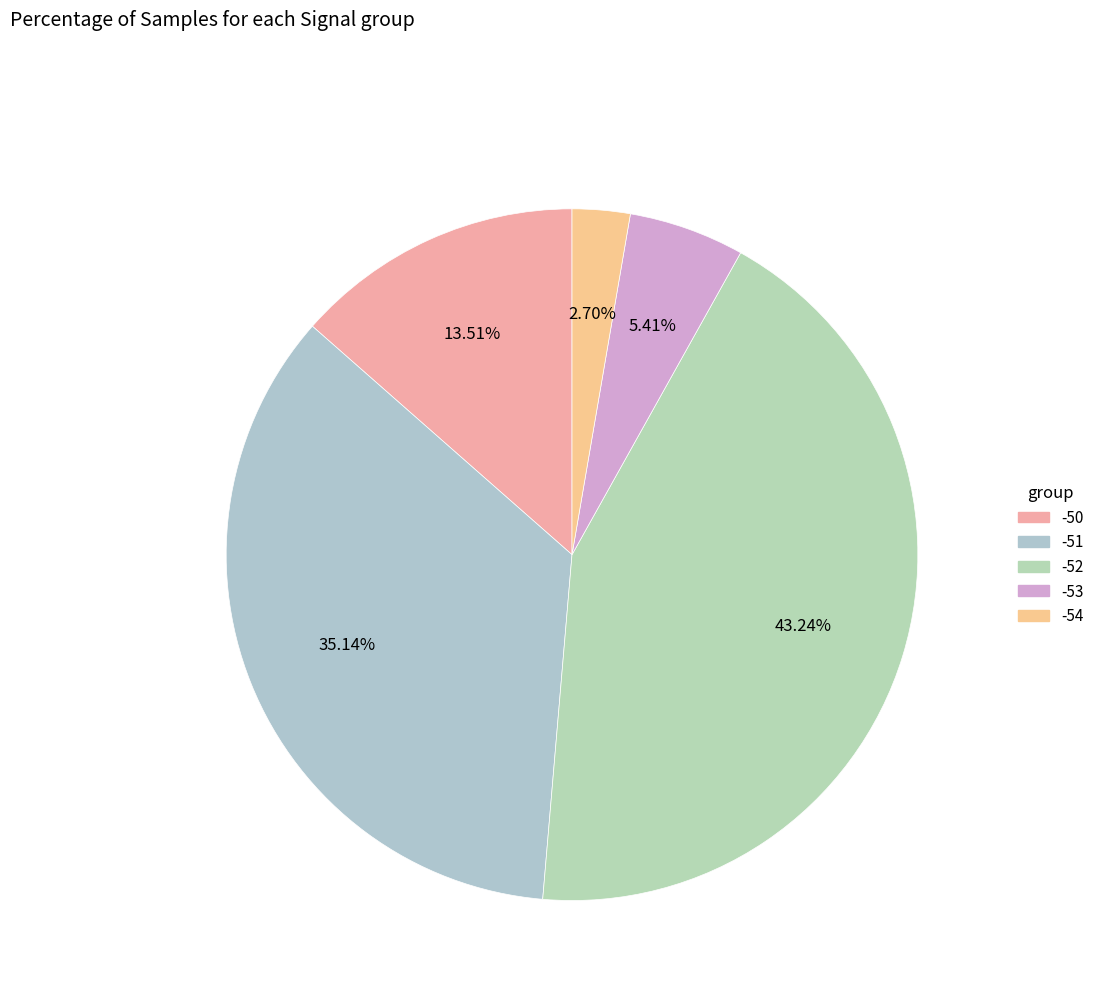

Is there any slice that represents more than half of the pie?

No